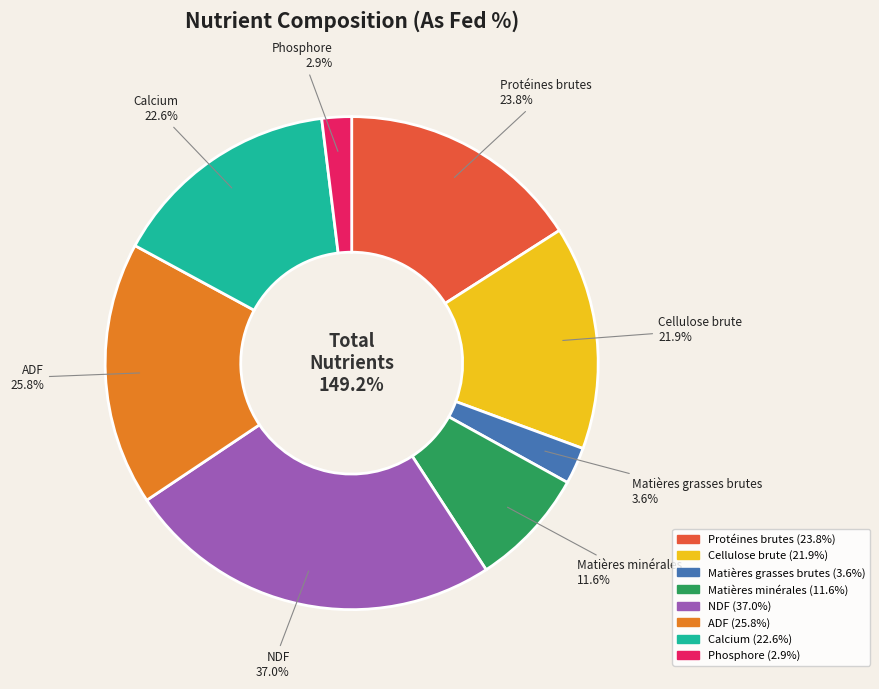

Is it true that Protéines brutes is 16% of the pie?

True